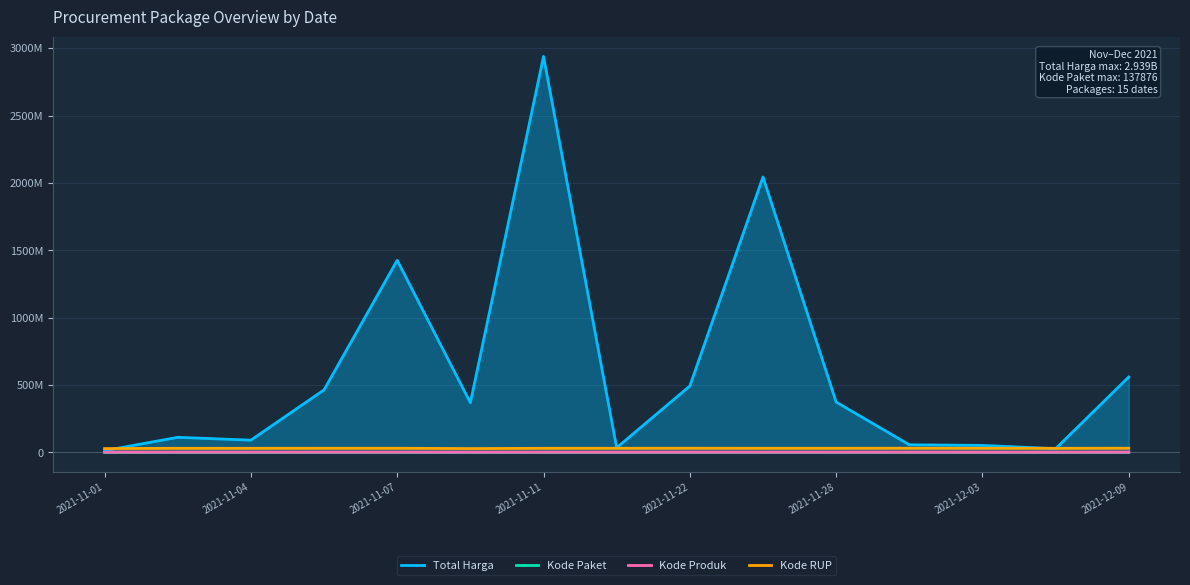

What are all the series names shown in the legend?

Total Harga, Kode Paket, Kode Produk, Kode RUP